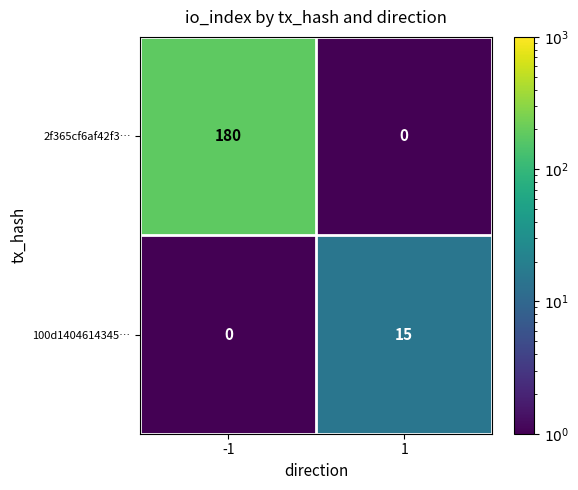

Reading left to right, transcribe all the data shown in this chart.

2f365cf6af42f3…: 180	0
100d1404614345…: 0	15